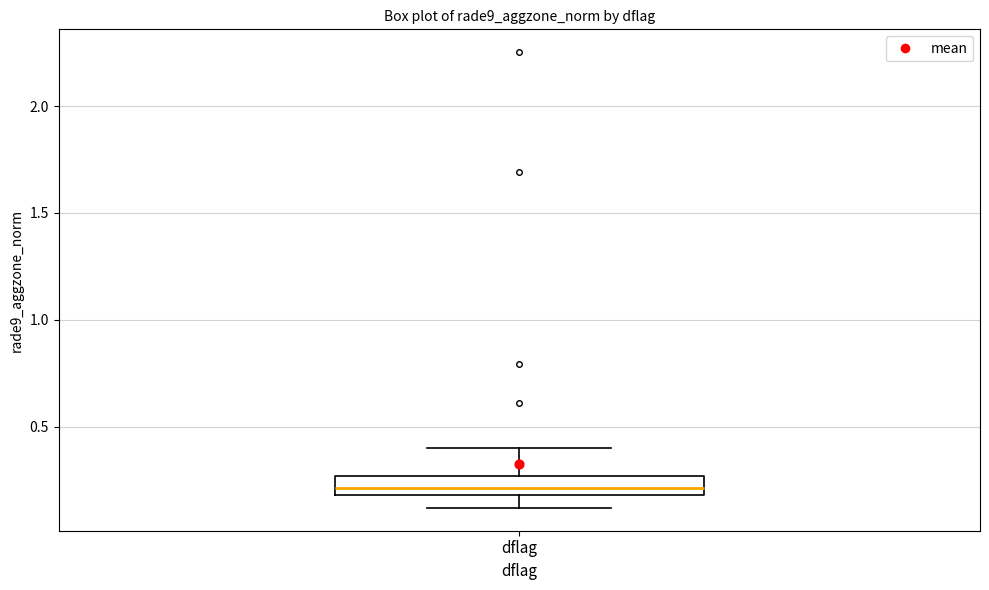

Read this box plot against the y-axis: the position of the median line, the range covered by the box, and the ends of both whiskers. The values are not printed on the chart, so give them approximately, as read against the axis.

median 0.20 (inside the box), box 0.20 to 0.25, whiskers 0.10 to 0.40